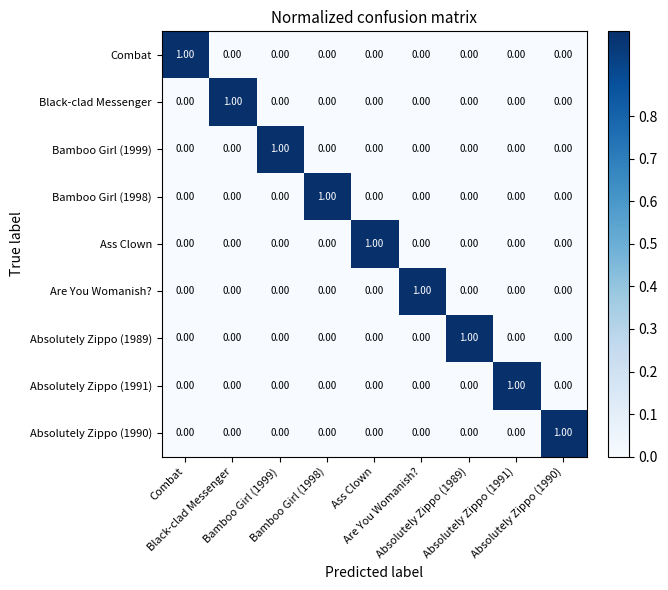

At how many categories does at least one series exceed 0?

9